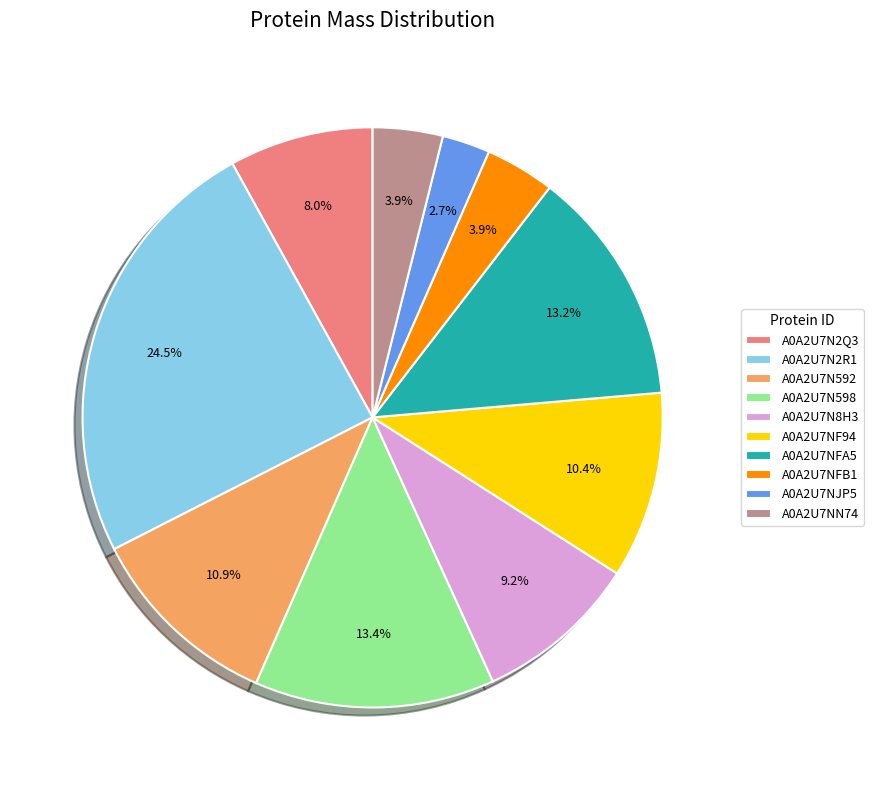

Is there a majority slice in this chart?

No